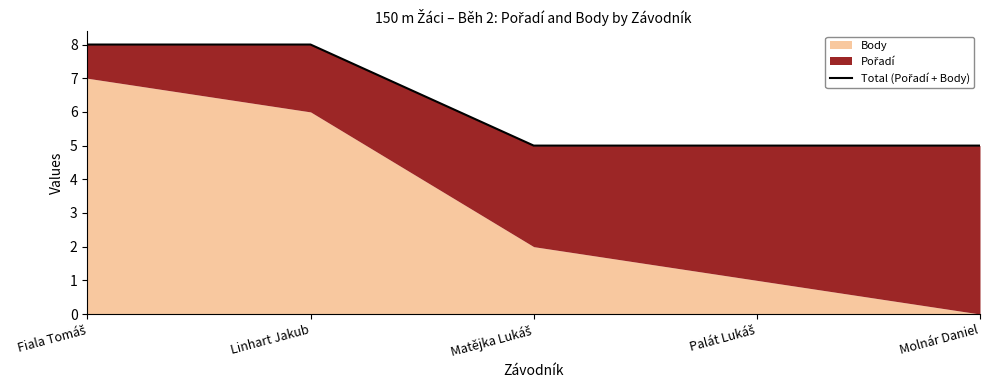

Reading right to left, what are all the values shown in this chart?

5	5	5	8	8